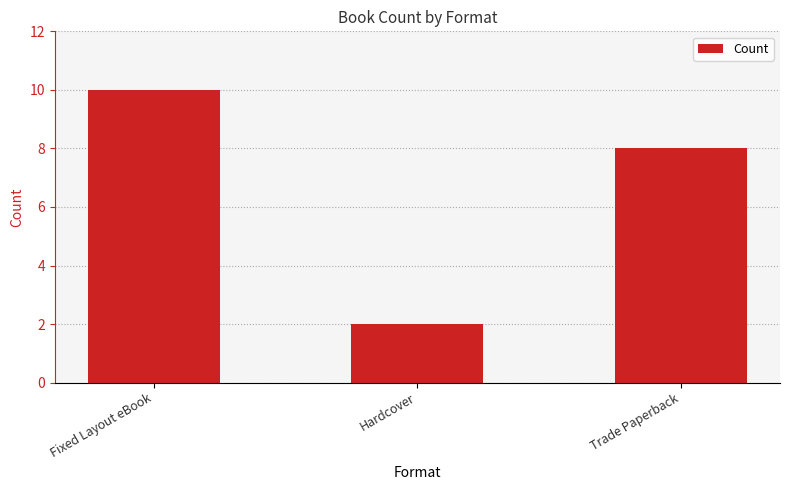

Reading left to right, extract all data points from this chart.

Fixed Layout eBook=10	Hardcover=2	Trade Paperback=8